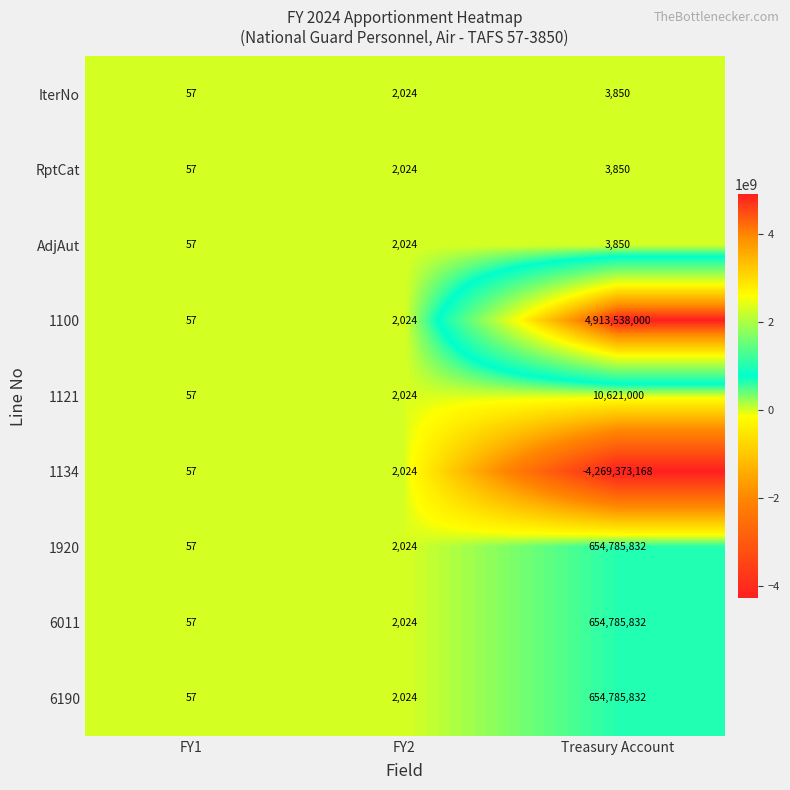

Count the number of categories in the chart.

3